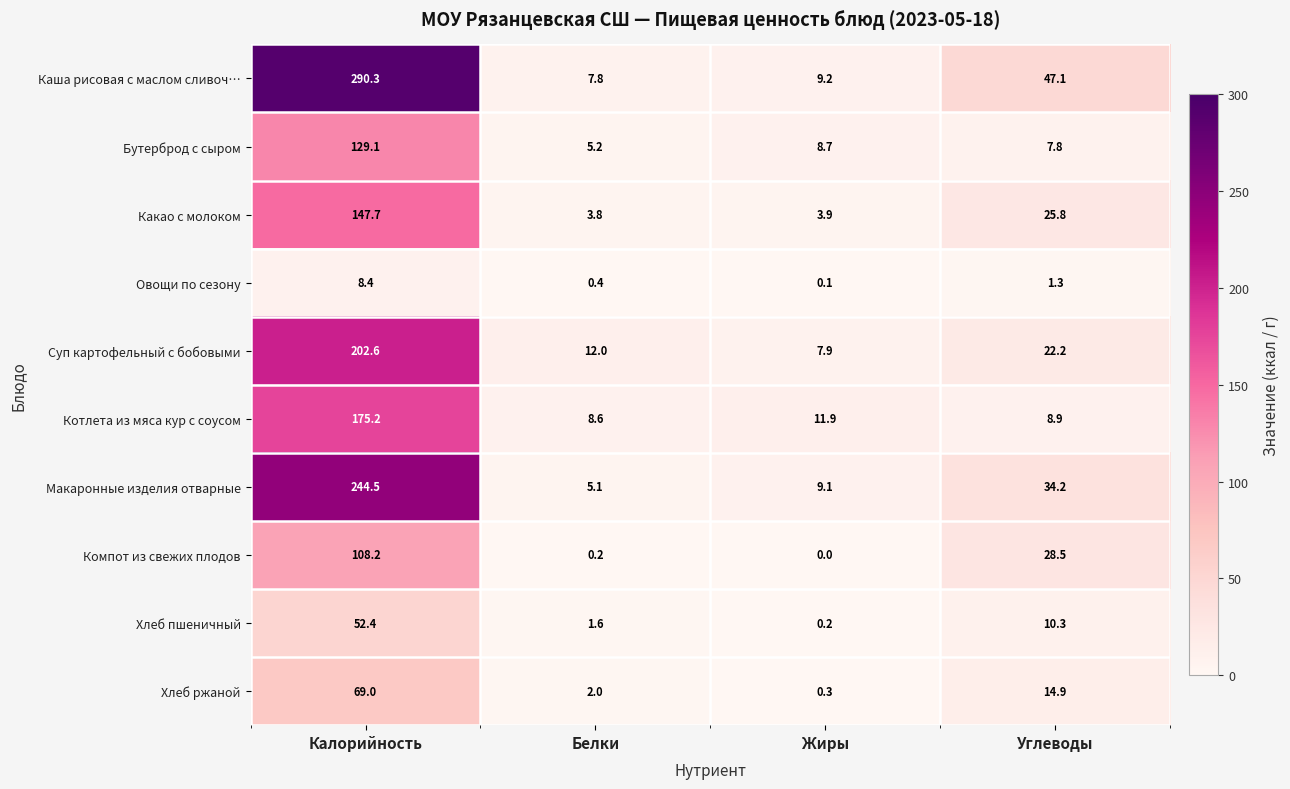

Between Белки and Жиры, which series saw the biggest shift?

Суп картофельный с бобовыми